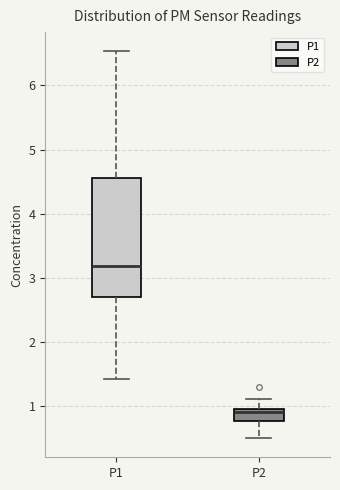

Reading left to right, read every box against the y-axis: the position of its median line, the range the box covers, and the ends of its whiskers. The values are not printed on the chart, so give them approximately, as read against the axis.

P1: median 3.2, box 2.7 to 4.6, whiskers 1.4 to 6.5
P2: median 0.9, box 0.8 to 1.0, whiskers 0.5 to 1.1